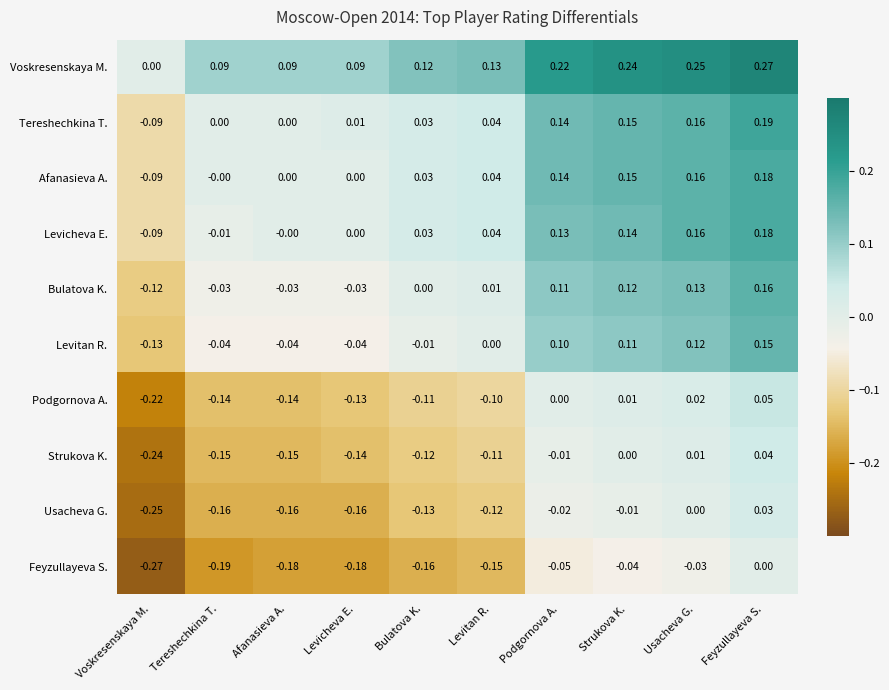

Which series changed the most between Tereshechkina T. and Bulatova K.?

Levicheva E.